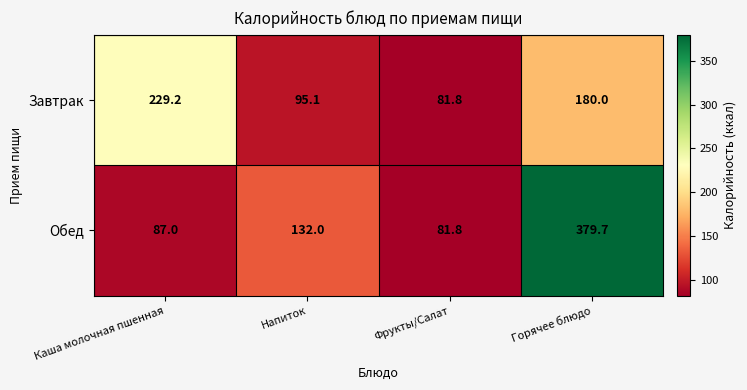

Which category has the highest value across all series?

Горячее блюдо